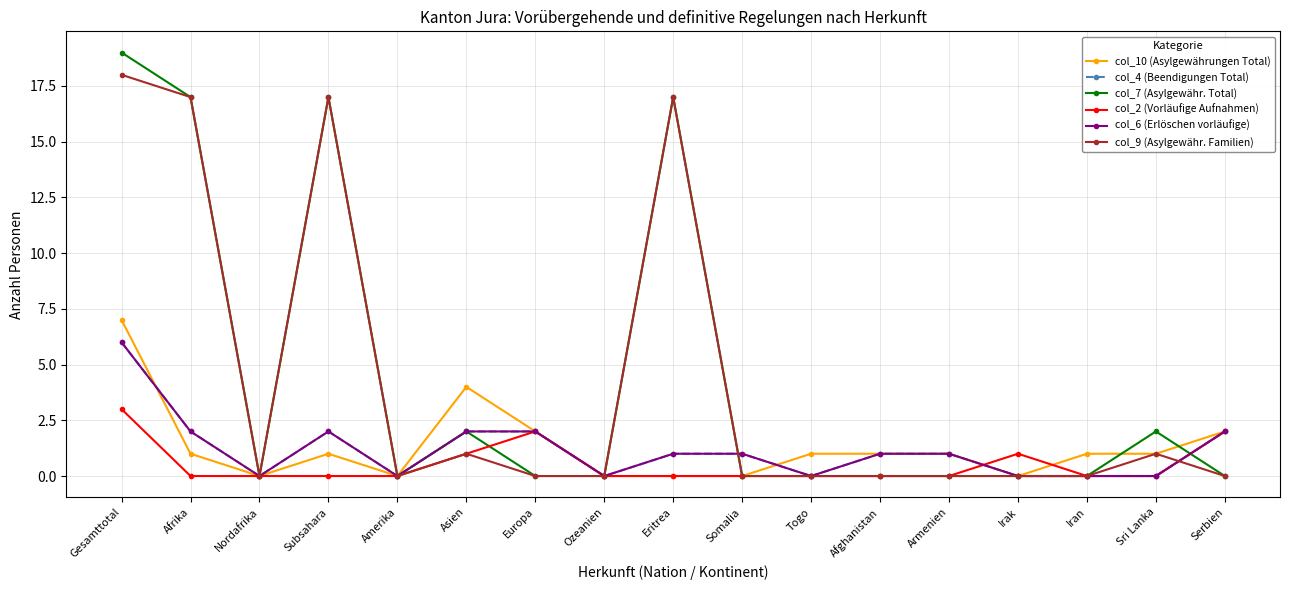

Does the chart have visible grid lines?

Yes